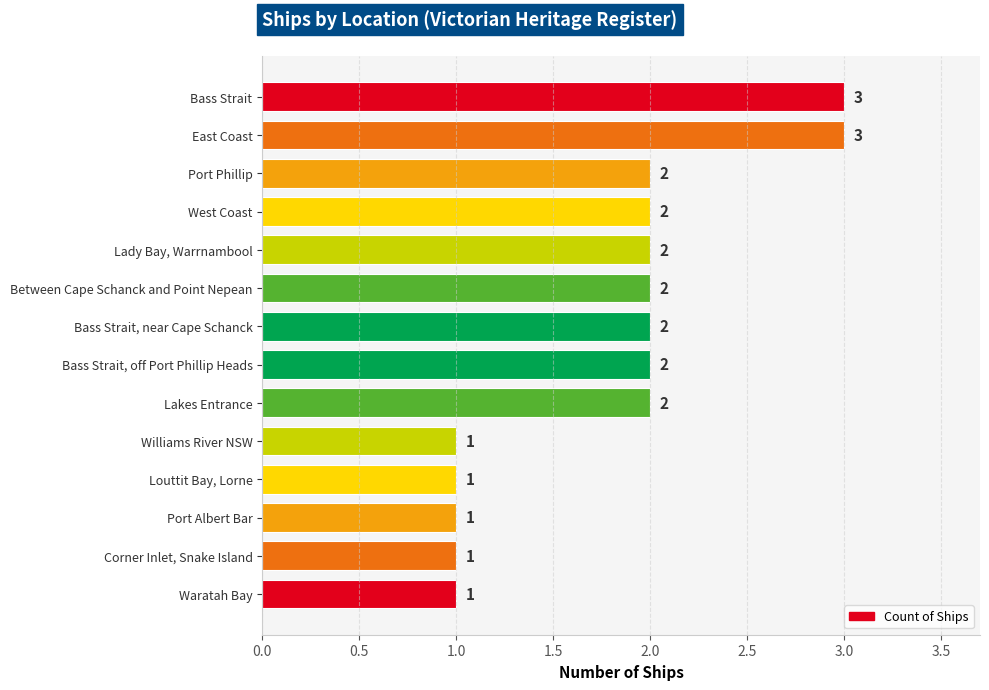

Approximately how many times larger is the value at Waratah Bay compared to Port Phillip?

0.5